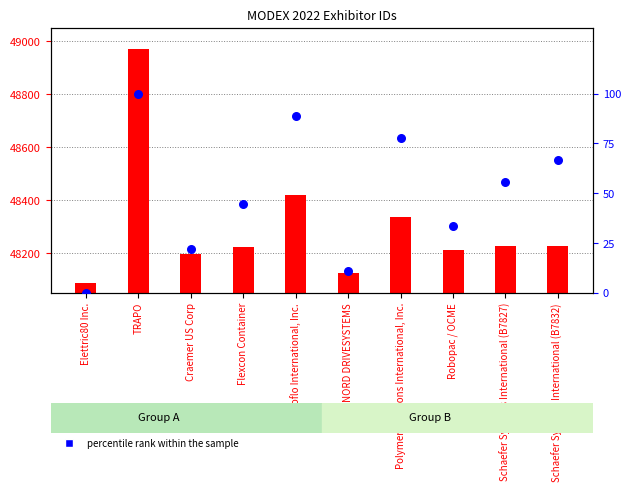

Is the value of percentile rank within the sample at Robopac / OCME greater than the value of Exhibitor ID at Elettric80 Inc.?

No